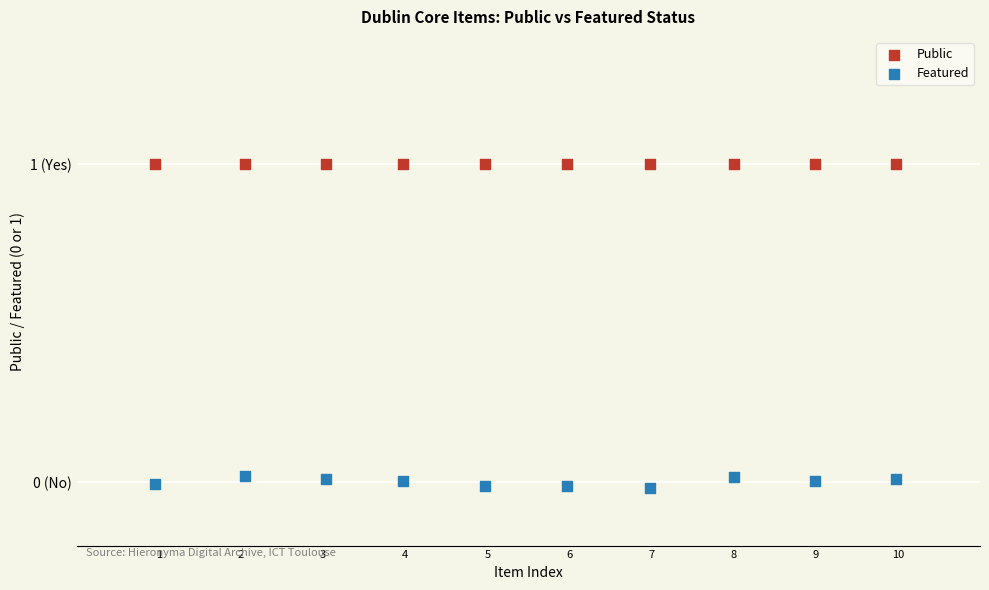

What are all the series names shown in the legend?

Public, Featured